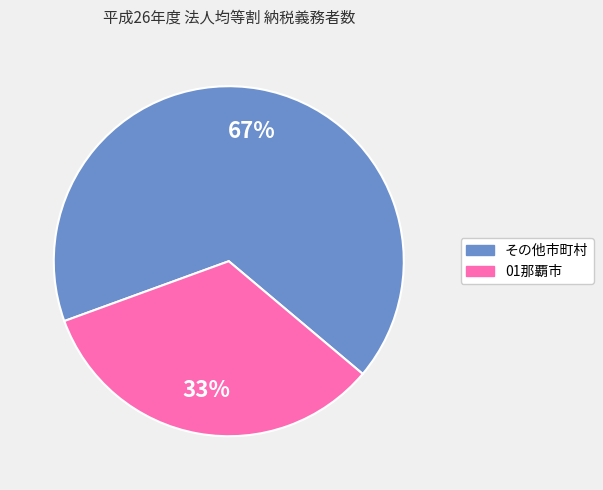

Between 01那覇市 and その他市町村, which is larger?

その他市町村